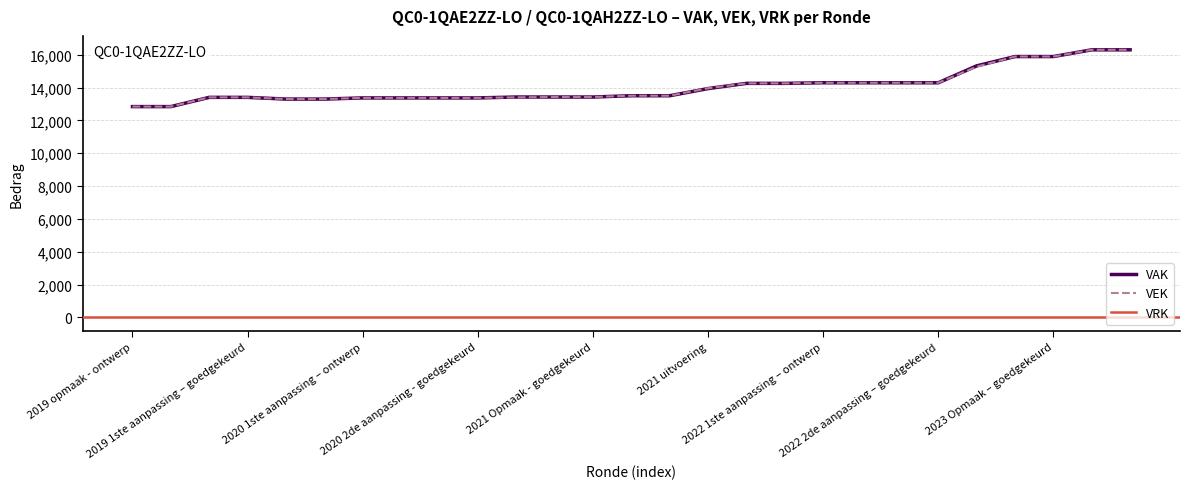

At how many categories does at least one series exceed 13134?

25